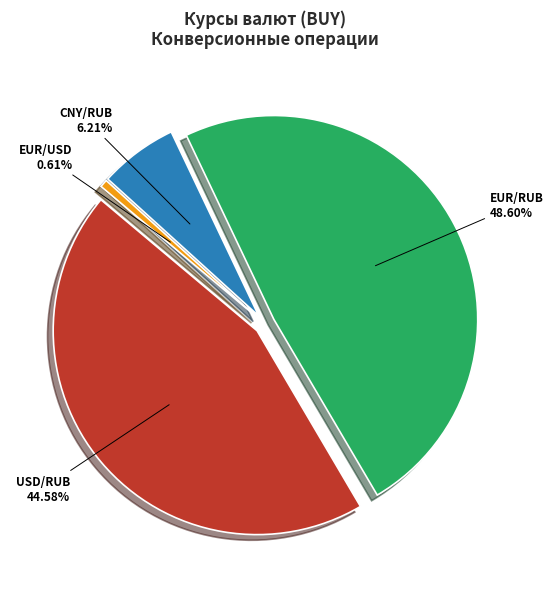

Approximately how many times larger is the value at EUR/RUB compared to CNY/RUB?

7.8